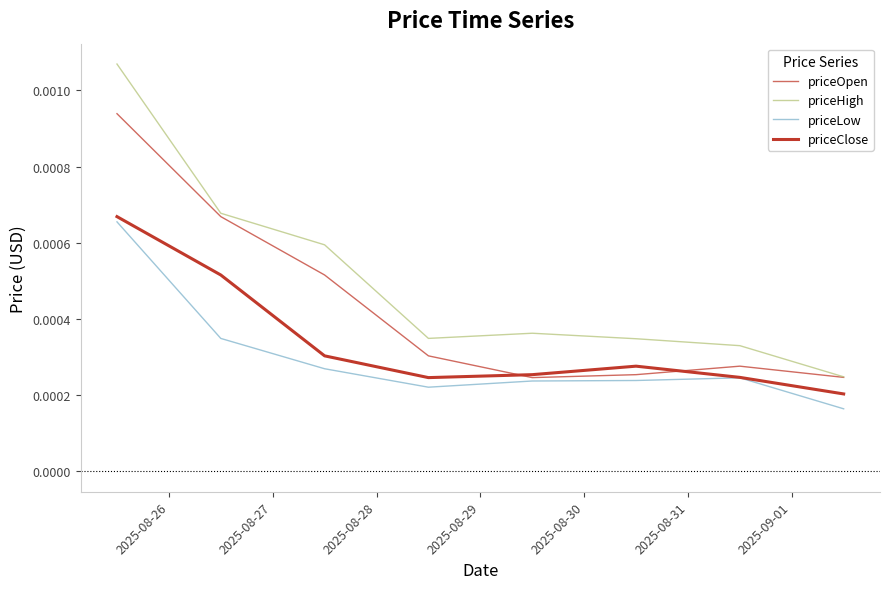

True or false: priceClose has more than 1 points higher than both neighbors.

False